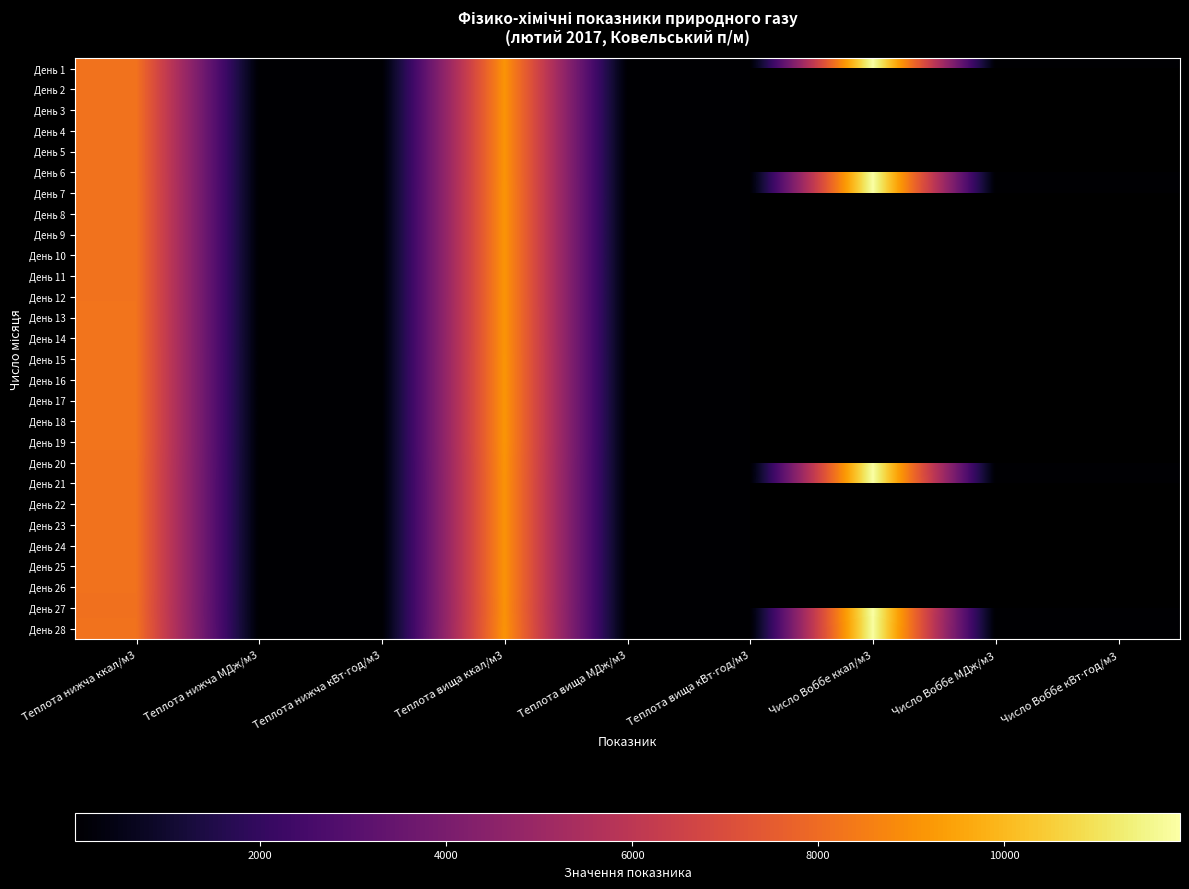

At which label does День 26 reach its peak?

Теплота вища ккал/м3